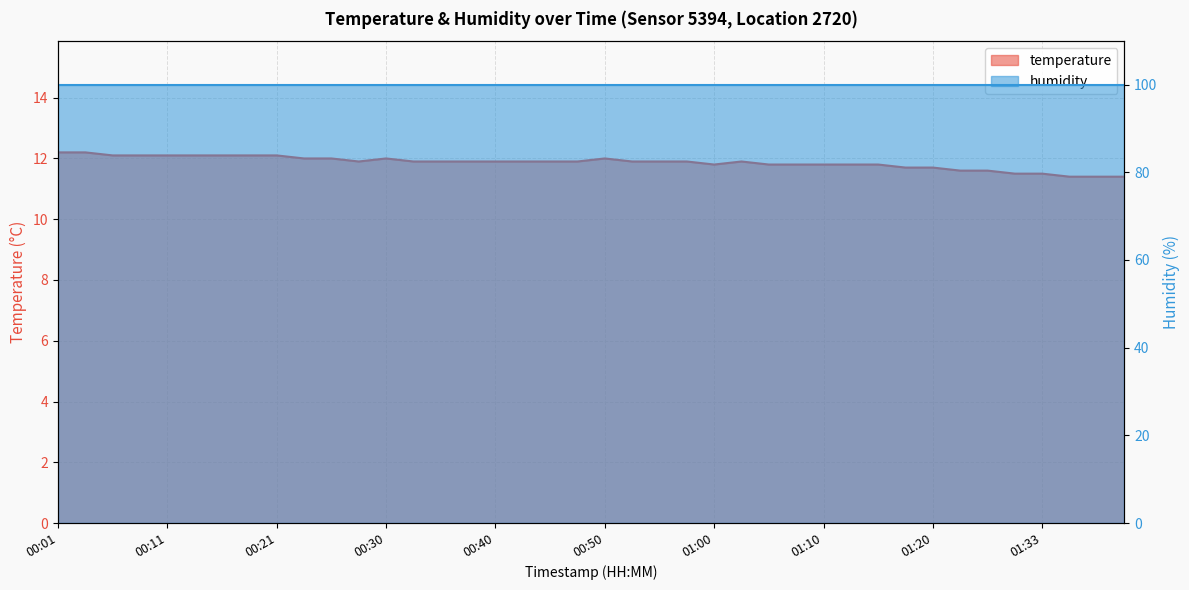

The value at 00:06 is 12.1. True or false?

True